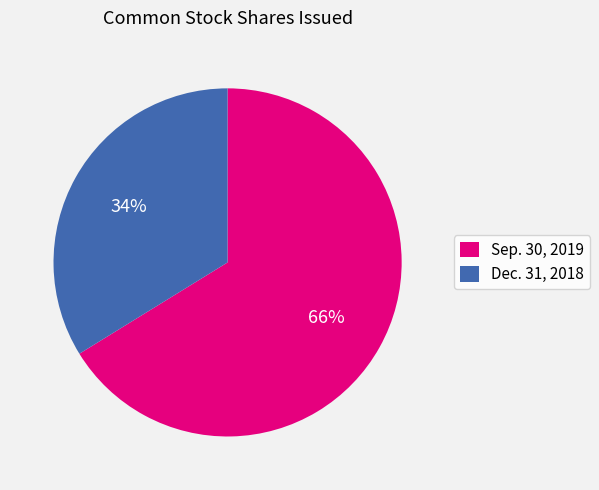

What percentage is the Dec. 31, 2018 slice, to the nearest percent?

34%